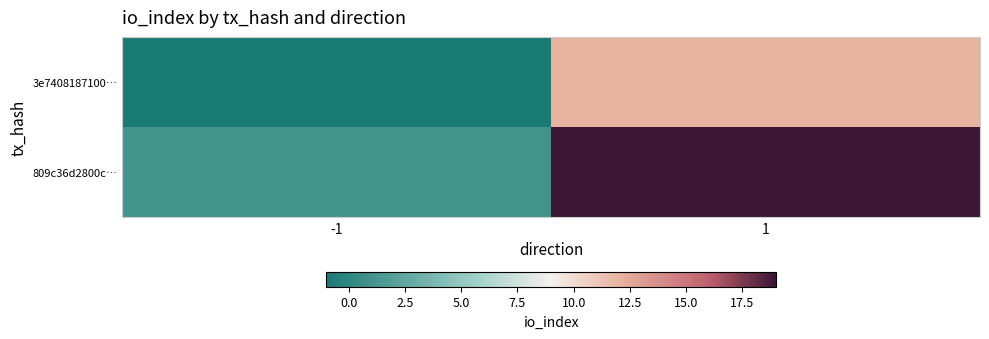

Which has a higher value, 1 or -1?

1